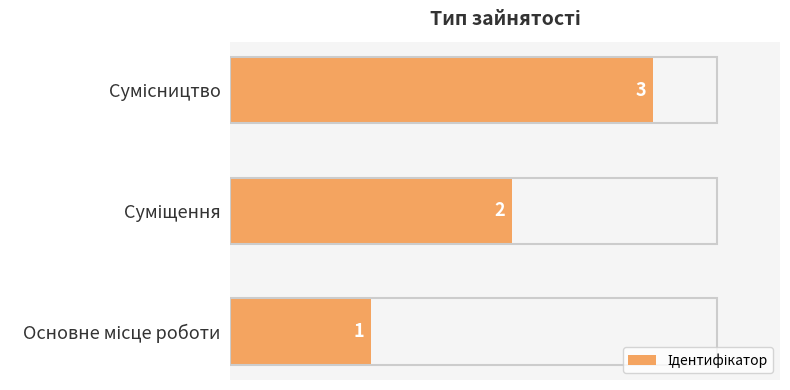

Count the values in the range 1 to 3.

3